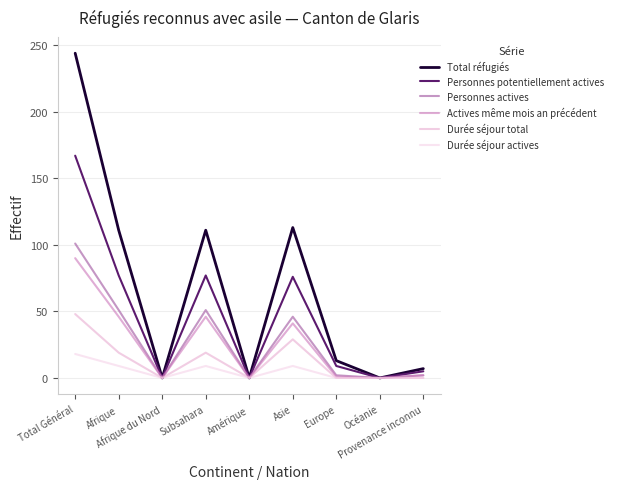

Which series has the largest range (max minus min)?

Total réfugiés